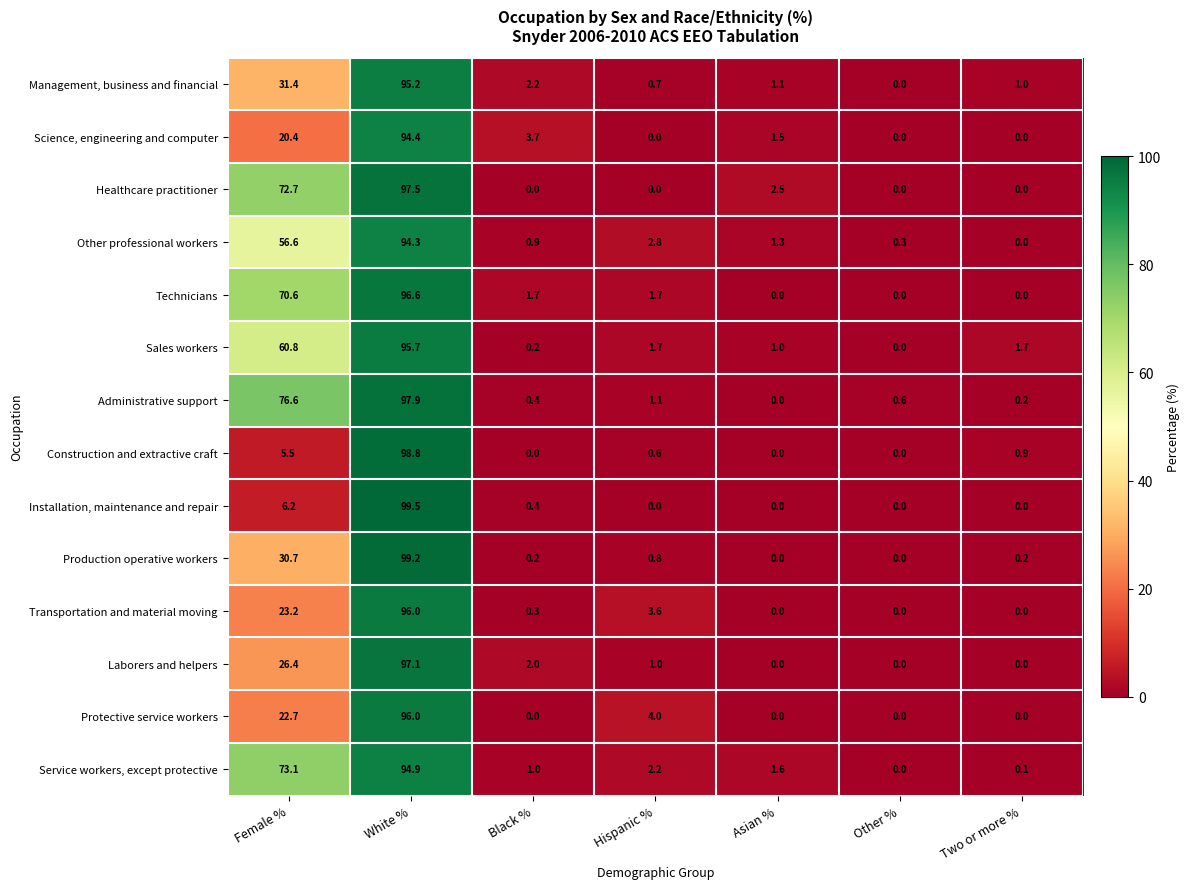

Which series has the largest range (max minus min)?

Installation, maintenance and repair